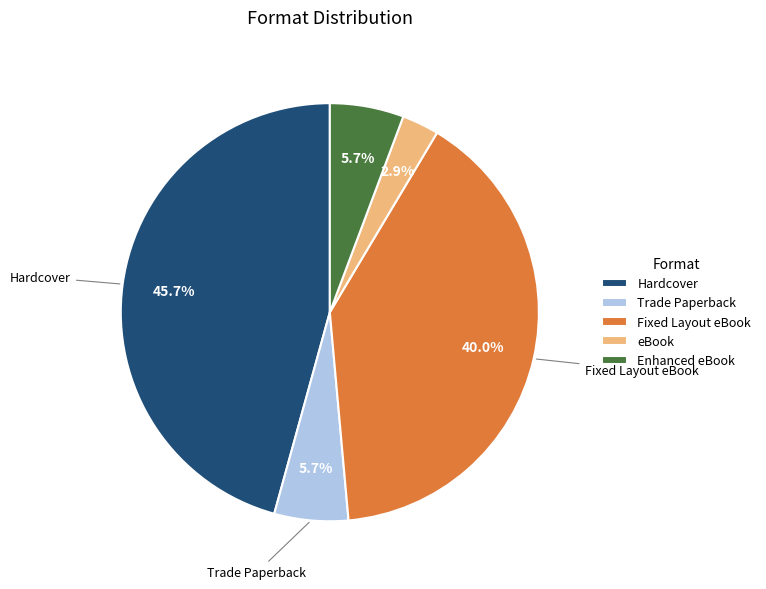

How many segments does this pie chart have?

5